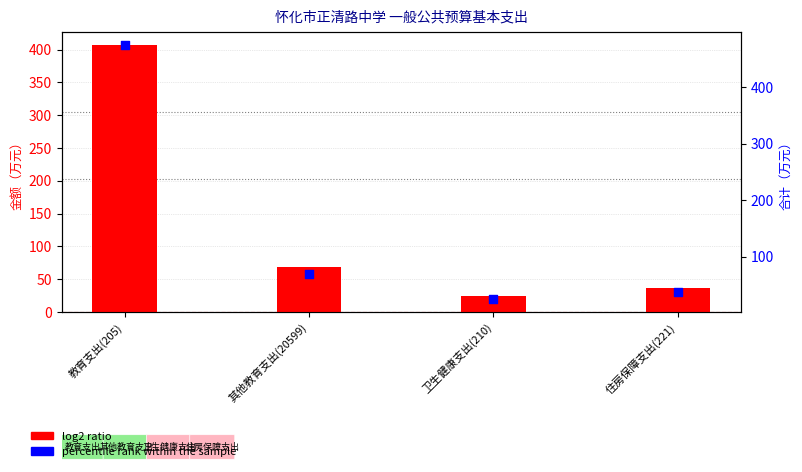

At which category is the sum across all series the highest?

教育支出(205)